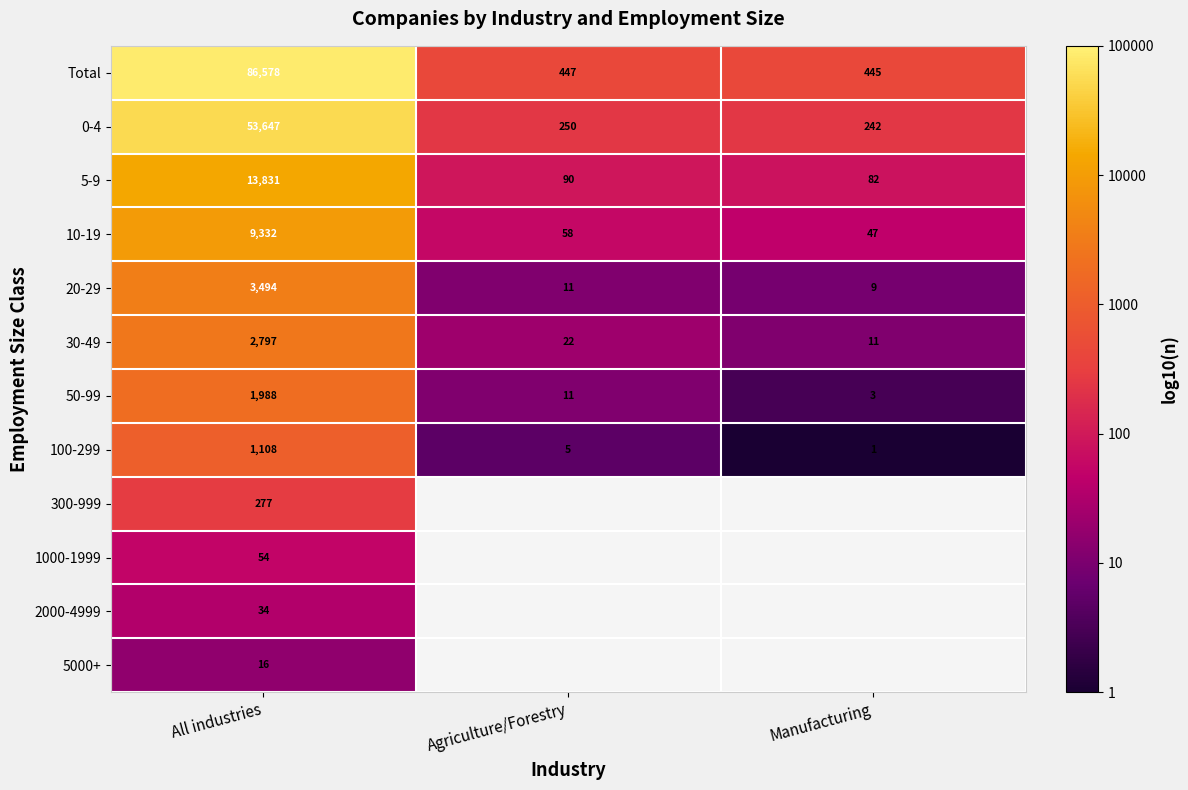

Where does the 5-9 series first go above 90?

All industries